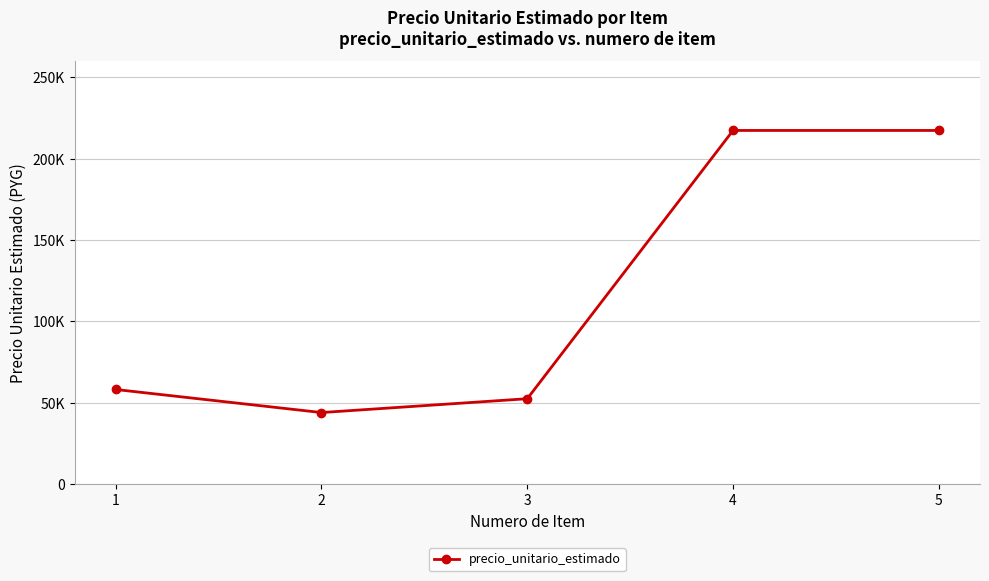

What is the value of the 1st point from the left?

58167